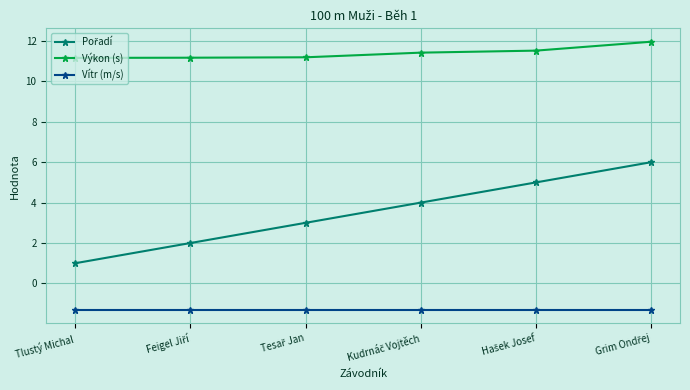

What is the value of the Výkon (s) point at the 2nd from the left?

11.2